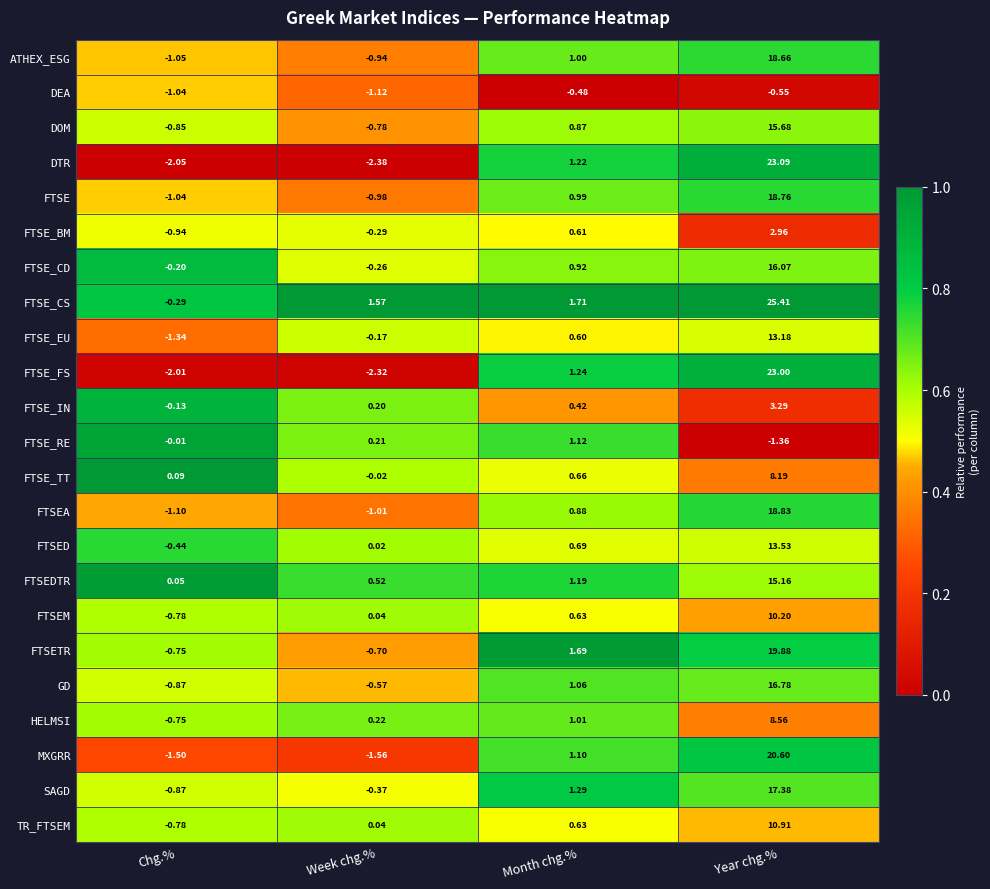

Is the value of MXGRR at Year chg.% greater than the value of FTSETR at Month chg.%?

Yes